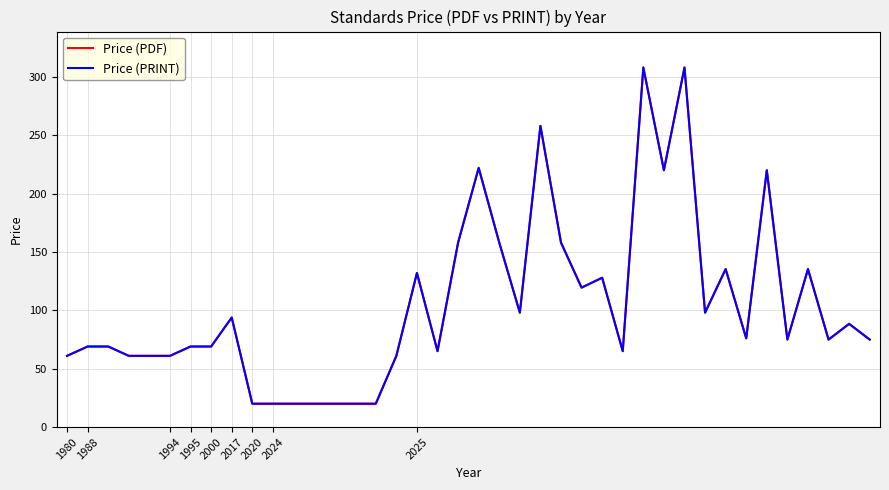

True or false: Price (PRINT) and Price (PDF) intersect in this chart.

False